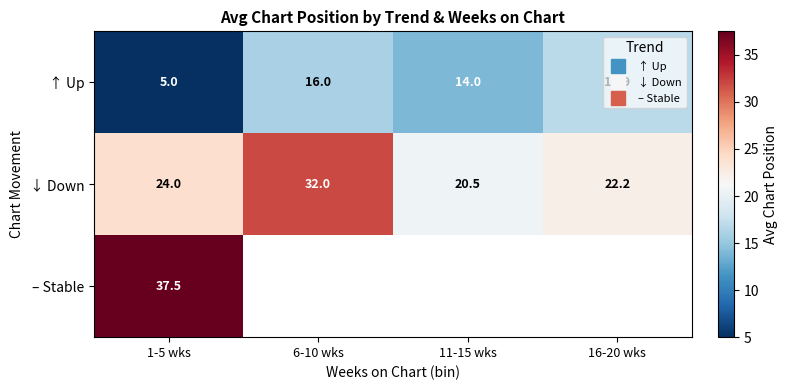

What is the maximum value for ↓ Down?

32.0